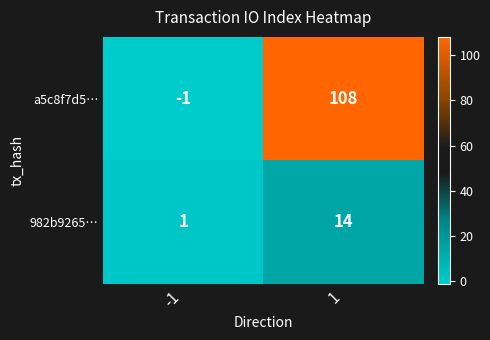

What is the sum of all a5c8f7d5… values?

107